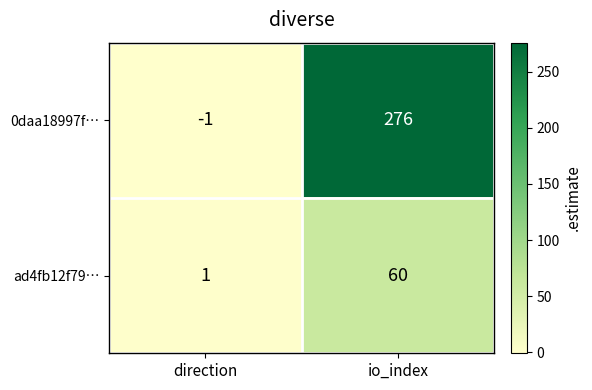

What is the sum of the 0daa18997f… values at direction and io_index?

275